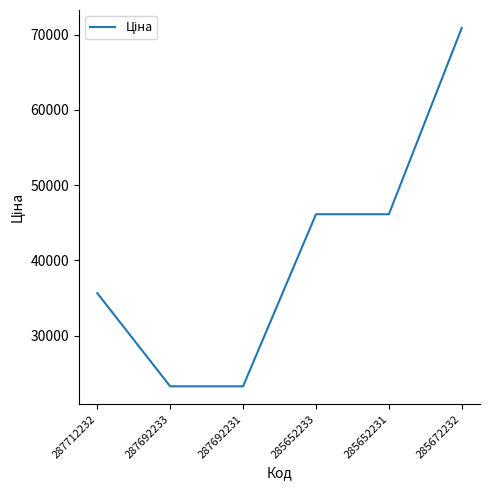

How many lines are shown in the chart?

1